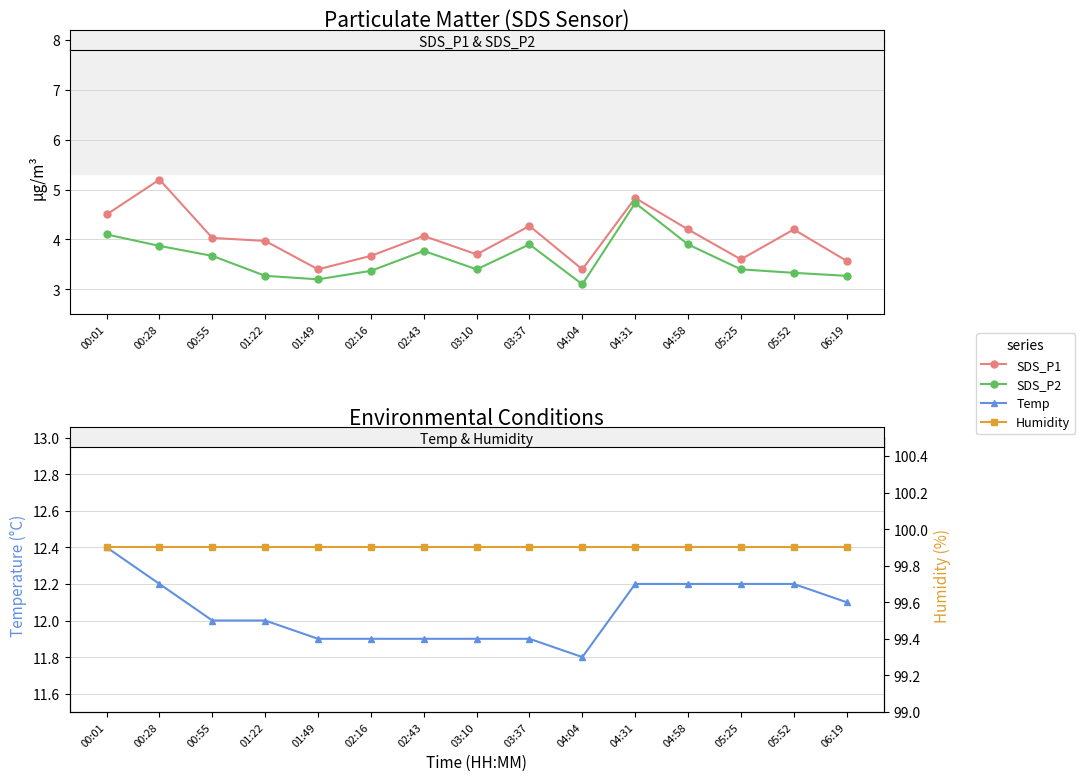

Where is the first local maximum for SDS_P2?

02:43